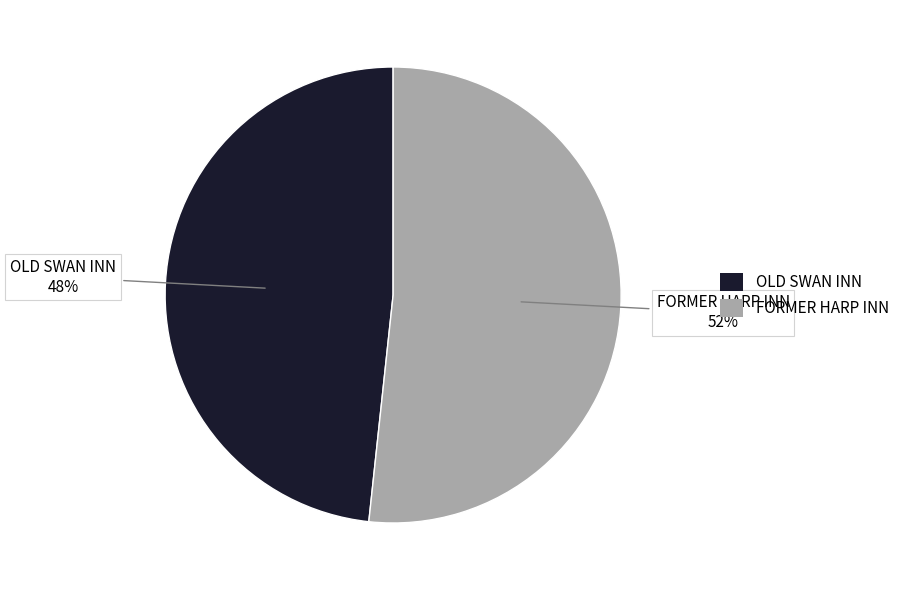

Approximately how many times larger is the value at OLD SWAN INN compared to FORMER HARP INN?

0.9